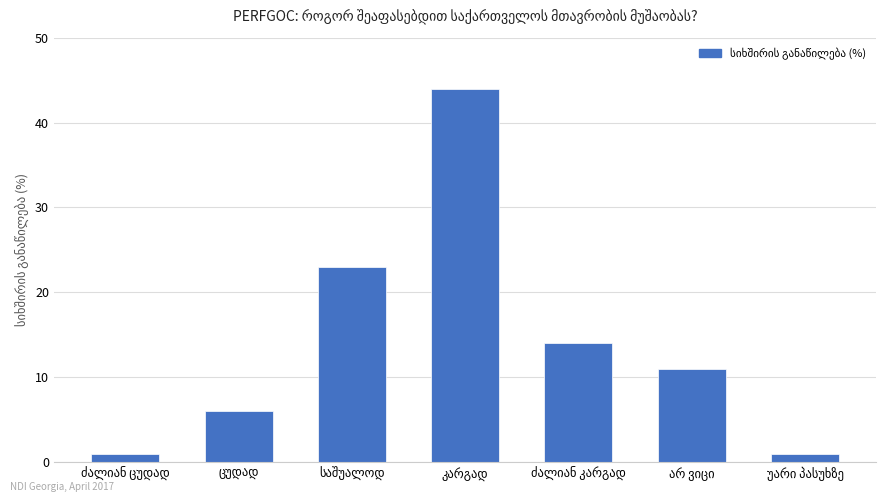

What is the average value?

14